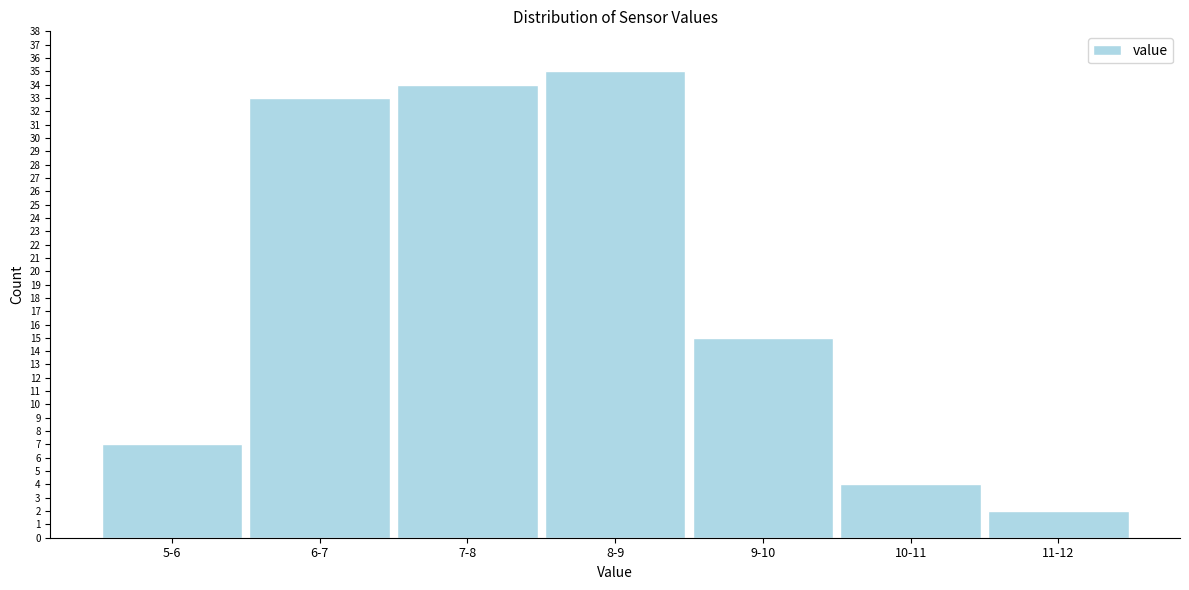

Reading right to left, what are all the values shown in this chart?

2	4	15	35	34	33	7